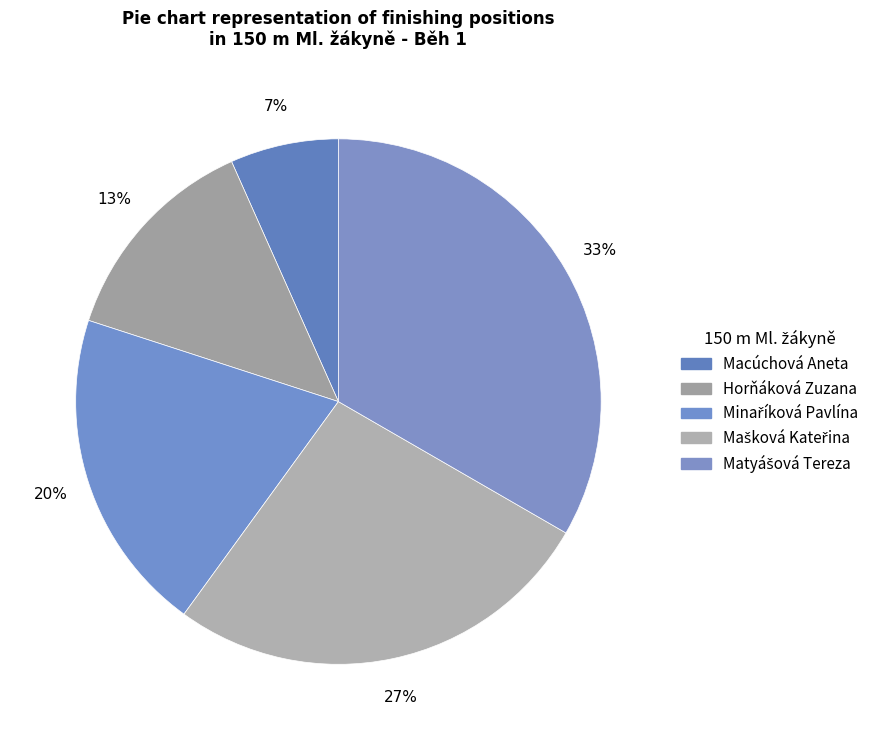

The Mašková Kateřina slice represents 27% of the pie. True or false?

True